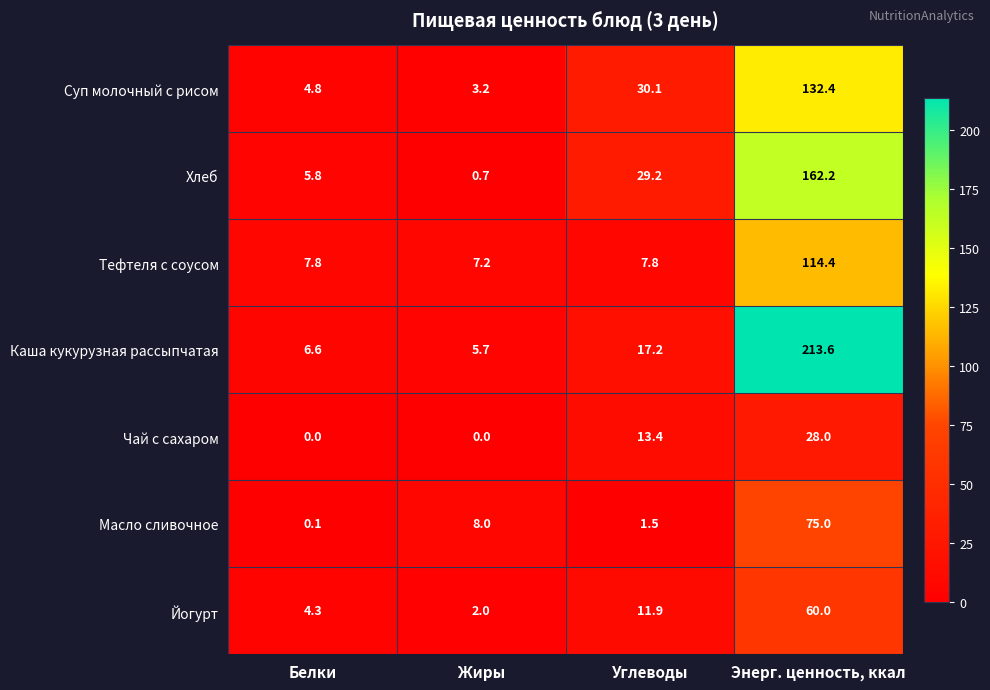

What is the maximum value shown in the chart?

213.6